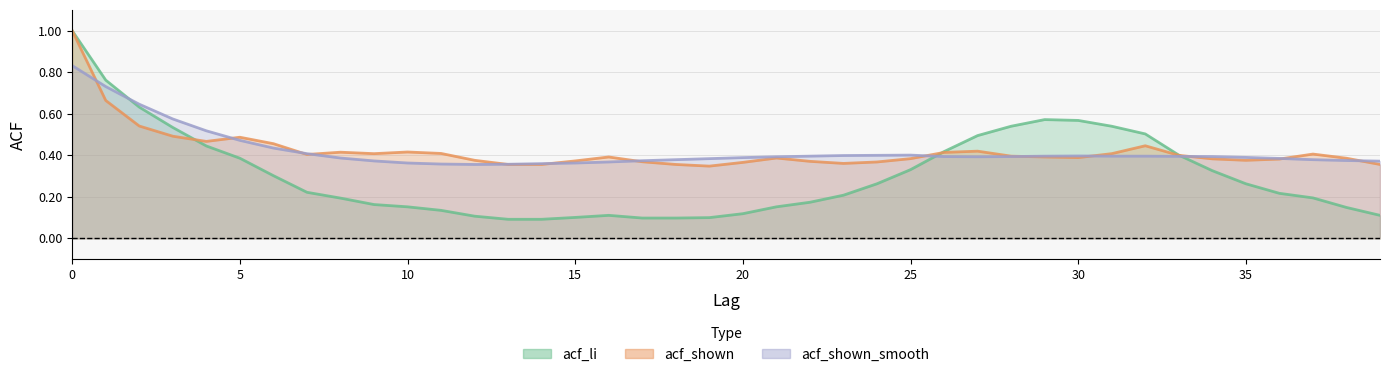

Where is acf_shown nearest to the value 0?

19